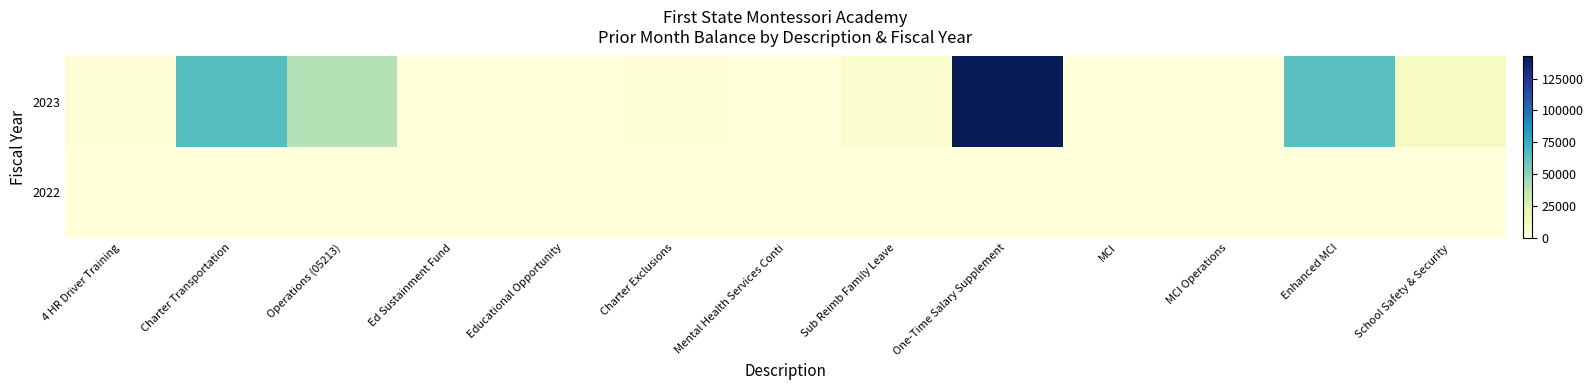

Reading left to right, what are all the values shown in this chart?

2023: 4 HR Driver Training=1428.0	Charter Transportation=64876.8	Operations (05213)=40152.6	Ed Sustainment Fund=379.0	Educational Opportunity=292.3	Charter Exclusions=977.7	Mental Health Services Conti=0.0	Sub Reimb Family Leave=5218.1	One-Time Salary Supplement=142397.0	MCI=0.0	MCI Operations=0.0	Enhanced MCI=64378.0	School Safety & Security=9923.4
2022: 4 HR Driver Training=0.0	Charter Transportation=0.0	Operations (05213)=112.0	Ed Sustainment Fund=0.0	Educational Opportunity=0.0	Charter Exclusions=0.0	Mental Health Services Conti=0.0	Sub Reimb Family Leave=0.0	One-Time Salary Supplement=0.0	MCI=0.0	MCI Operations=0.0	Enhanced MCI=0.0	School Safety & Security=0.0